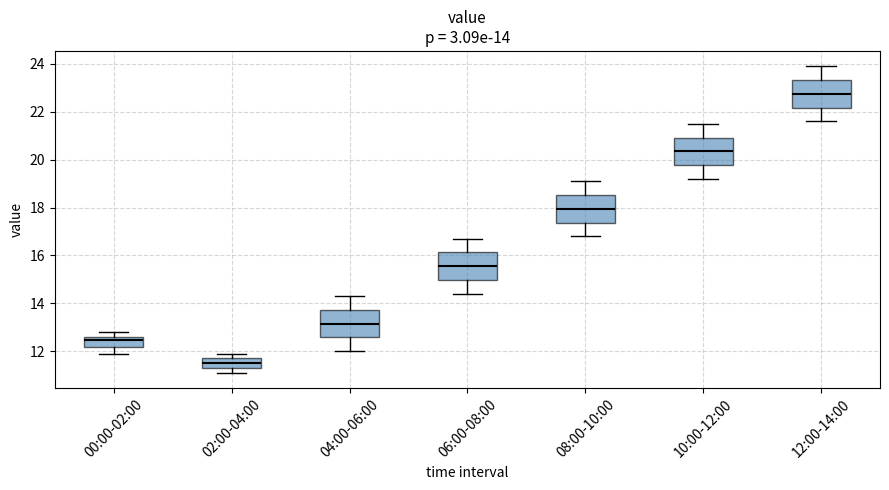

Which box has the highest median line?

12:00-14:00